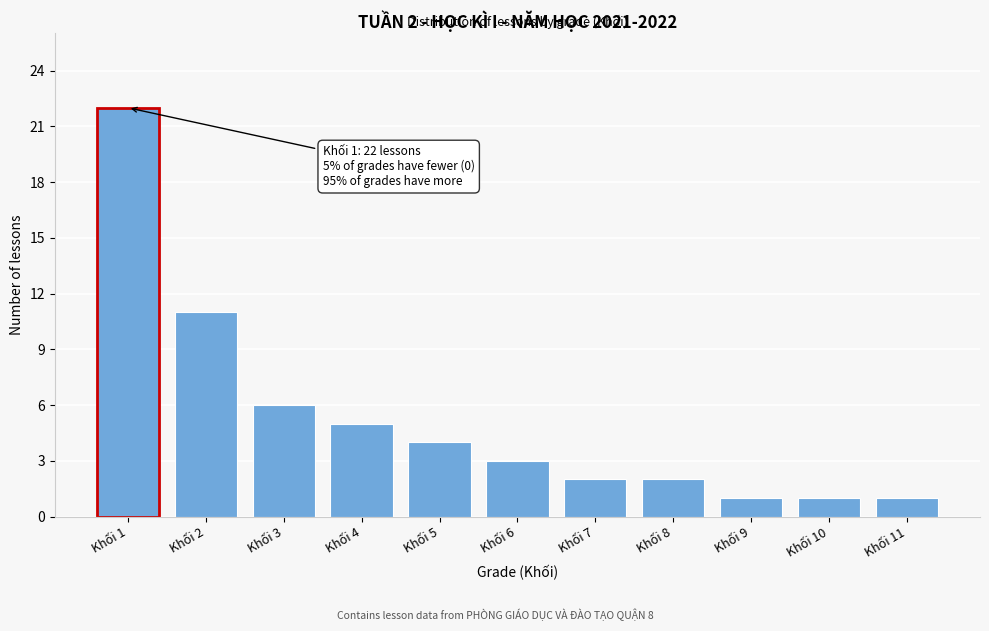

Reading right to left, what are all the values shown in this chart?

1	1	1	2	2	3	4	5	6	11	22